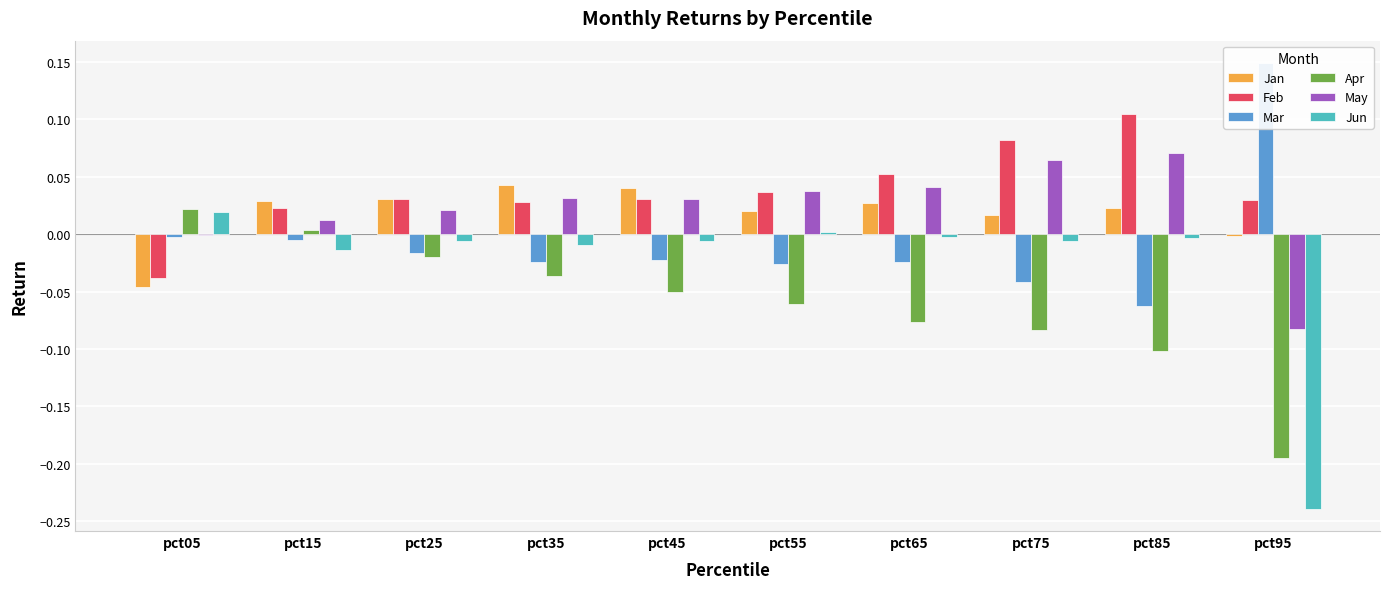

Reading left to right, transcribe all the data shown in this chart.

Jan: -0.0	0.0	0.0	0.0	0.0	0.0	0.0	0.0	0.0	-0.0
Feb: -0.0	0.0	0.0	0.0	0.0	0.0	0.1	0.1	0.1	0.0
Mar: -0.0	-0.0	-0.0	-0.0	-0.0	-0.0	-0.0	-0.0	-0.1	0.1
Apr: 0.0	0.0	-0.0	-0.0	-0.1	-0.1	-0.1	-0.1	-0.1	-0.2
May: -0.0	0.0	0.0	0.0	0.0	0.0	0.0	0.1	0.1	-0.1
Jun: 0.0	-0.0	-0.0	-0.0	-0.0	0.0	-0.0	-0.0	-0.0	-0.2